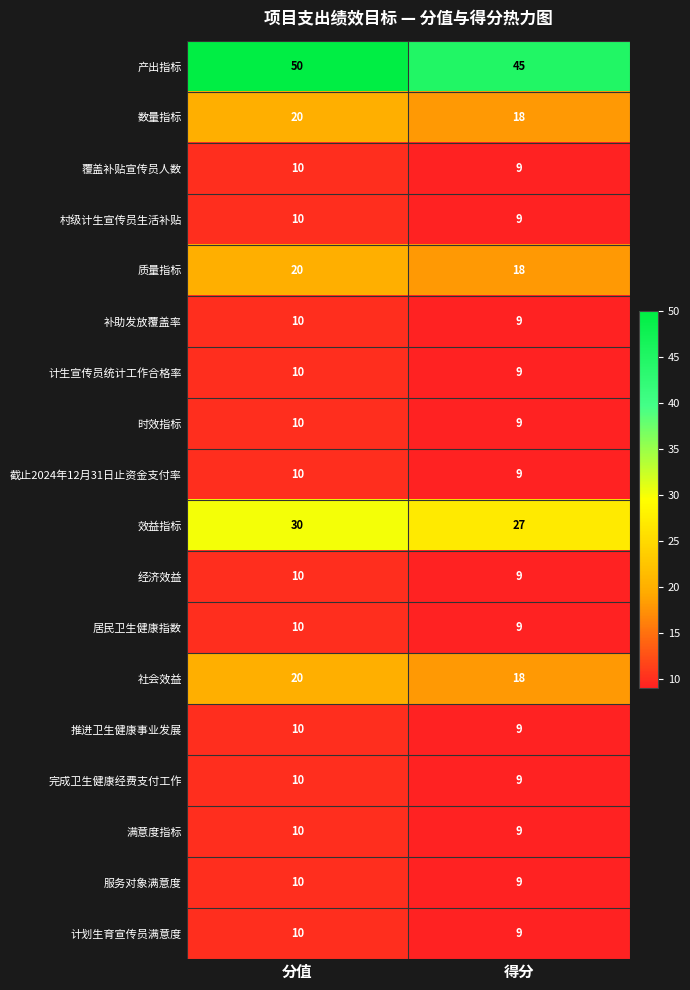

At which category is the sum across all series the highest?

分值